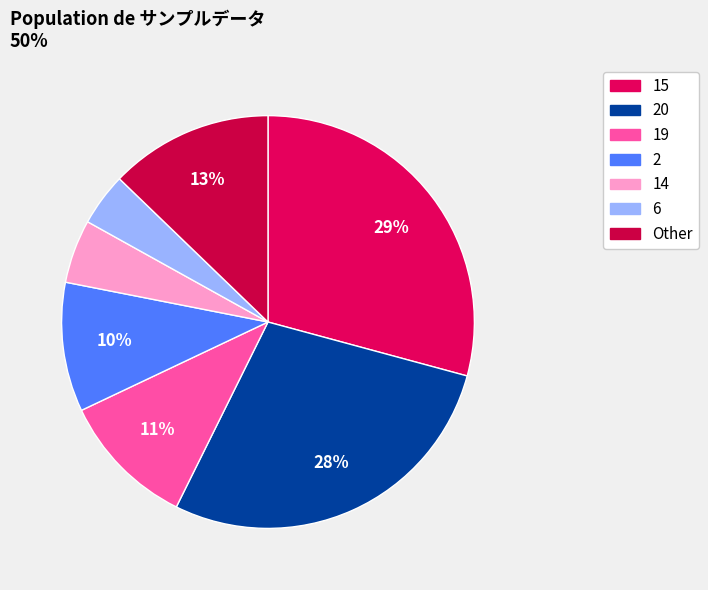

How many segments does this pie chart have?

7